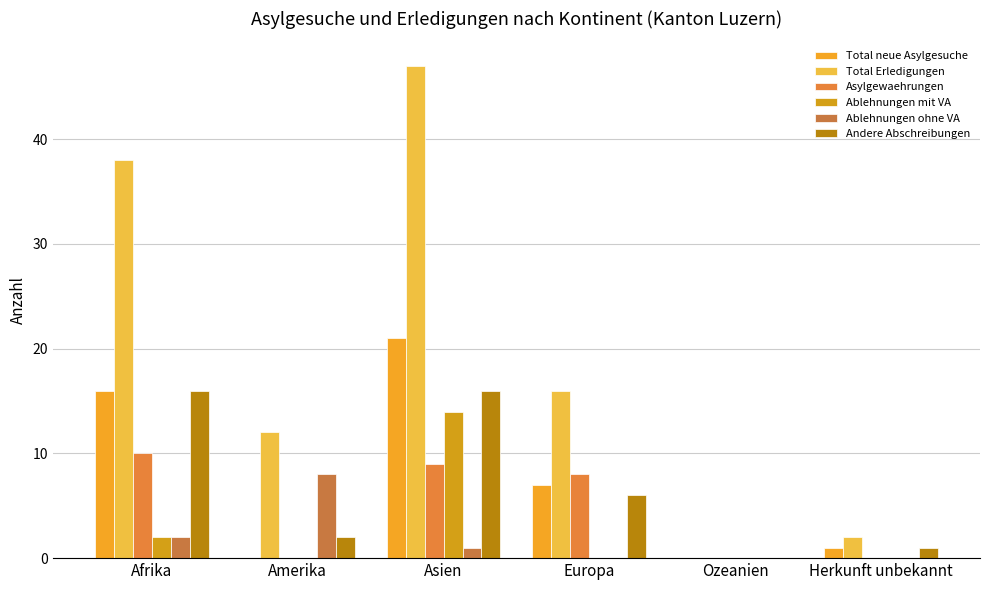

How many series are shown in this chart?

6